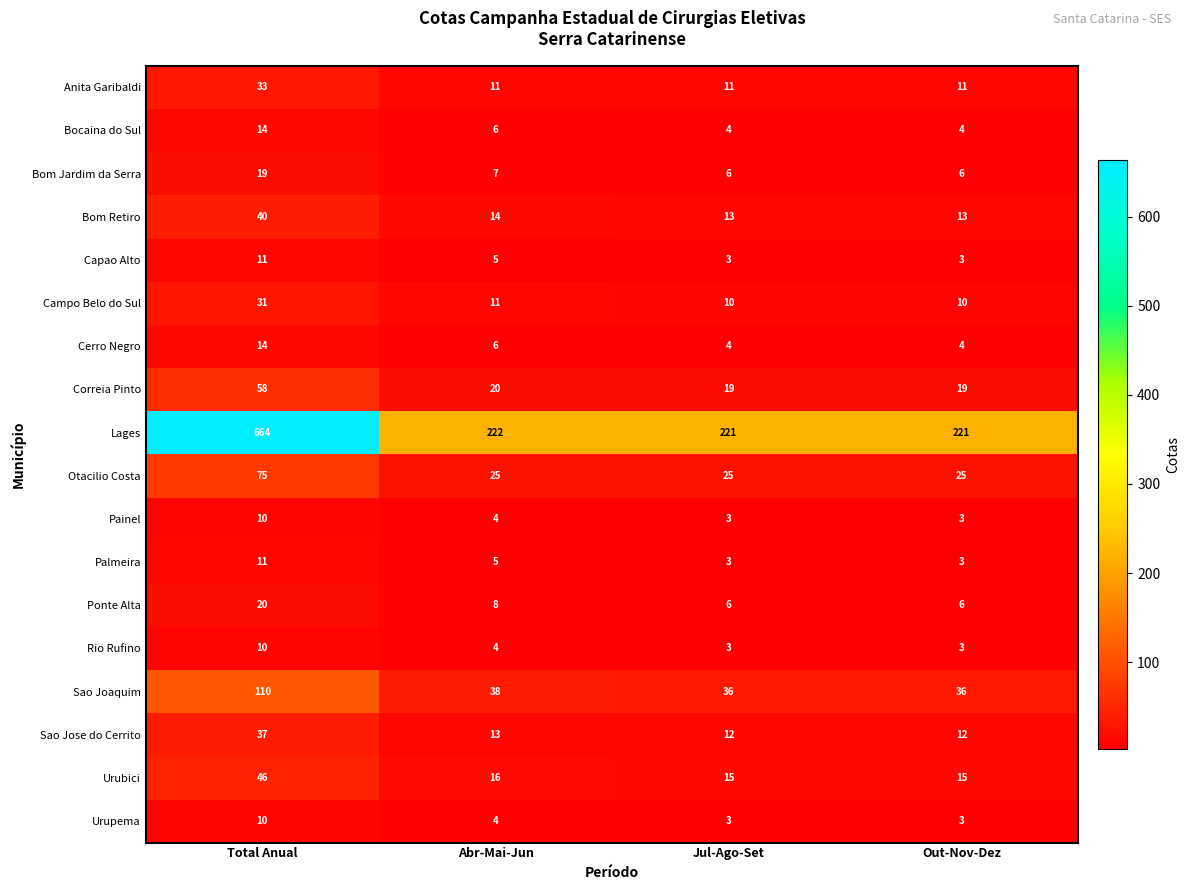

What is the spread (max minus min) of values at Abr-Mai-Jun?

218